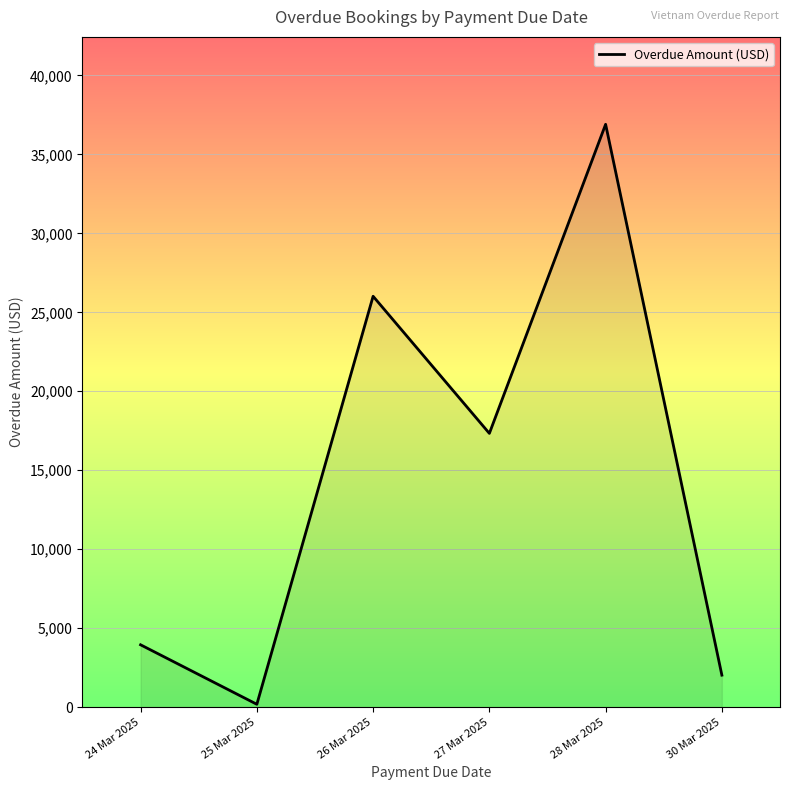

How many series are shown in this chart?

1